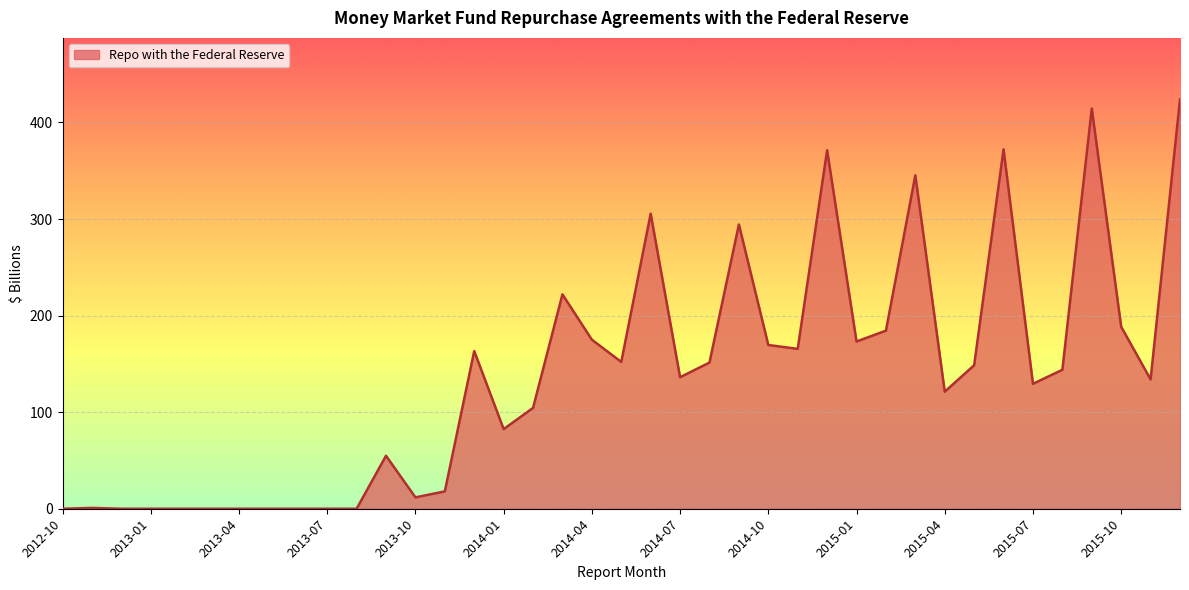

What is the maximum value shown in the chart?

424.0